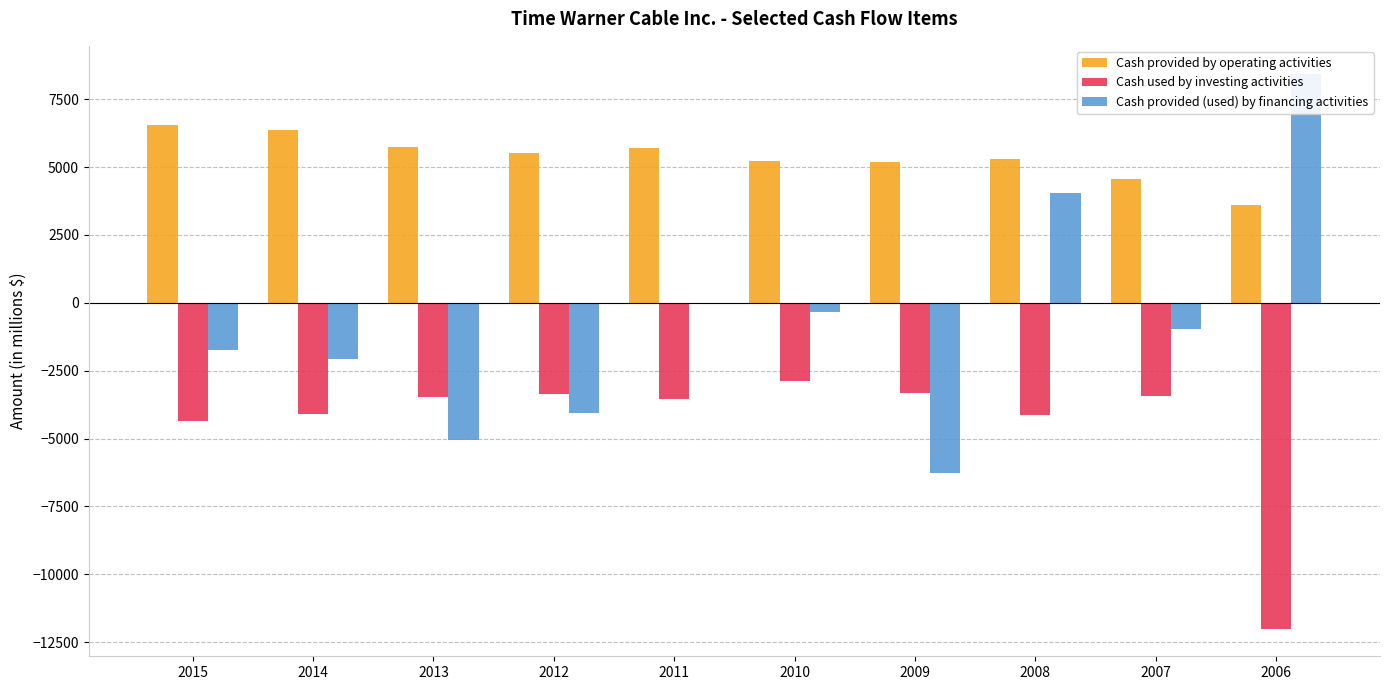

What is the greatest value displayed?

8443